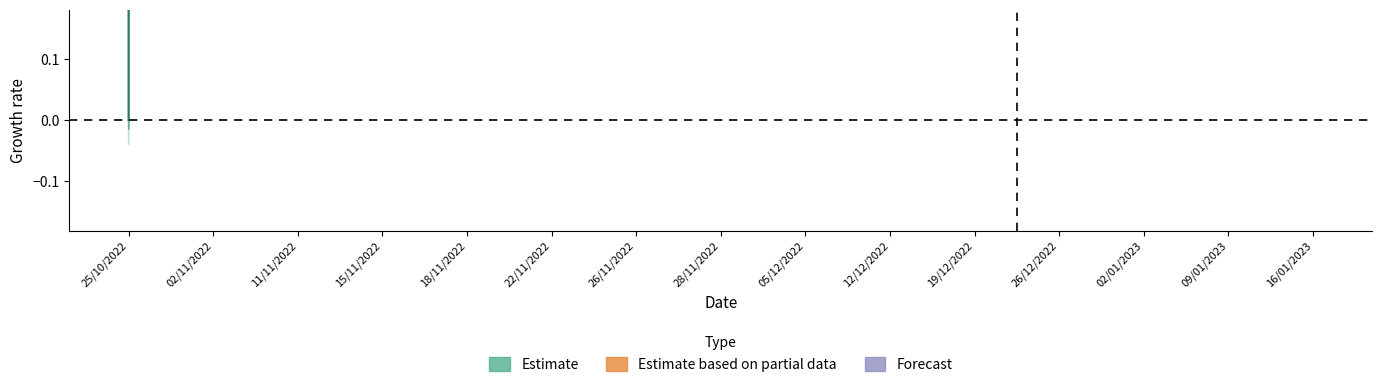

Is this an area chart (filled region under the line)?

No